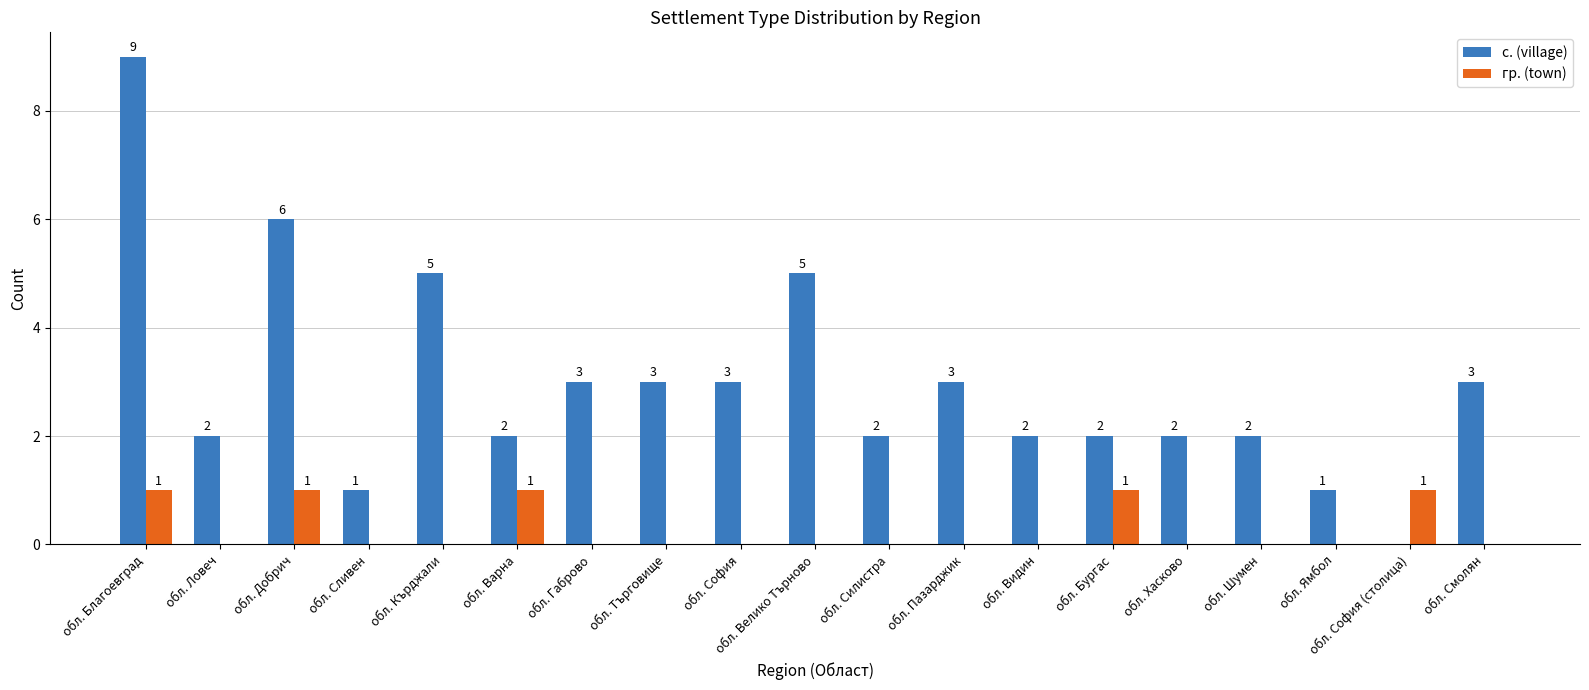

At which label does с. (village) first exceed 2?

обл. Благоевград